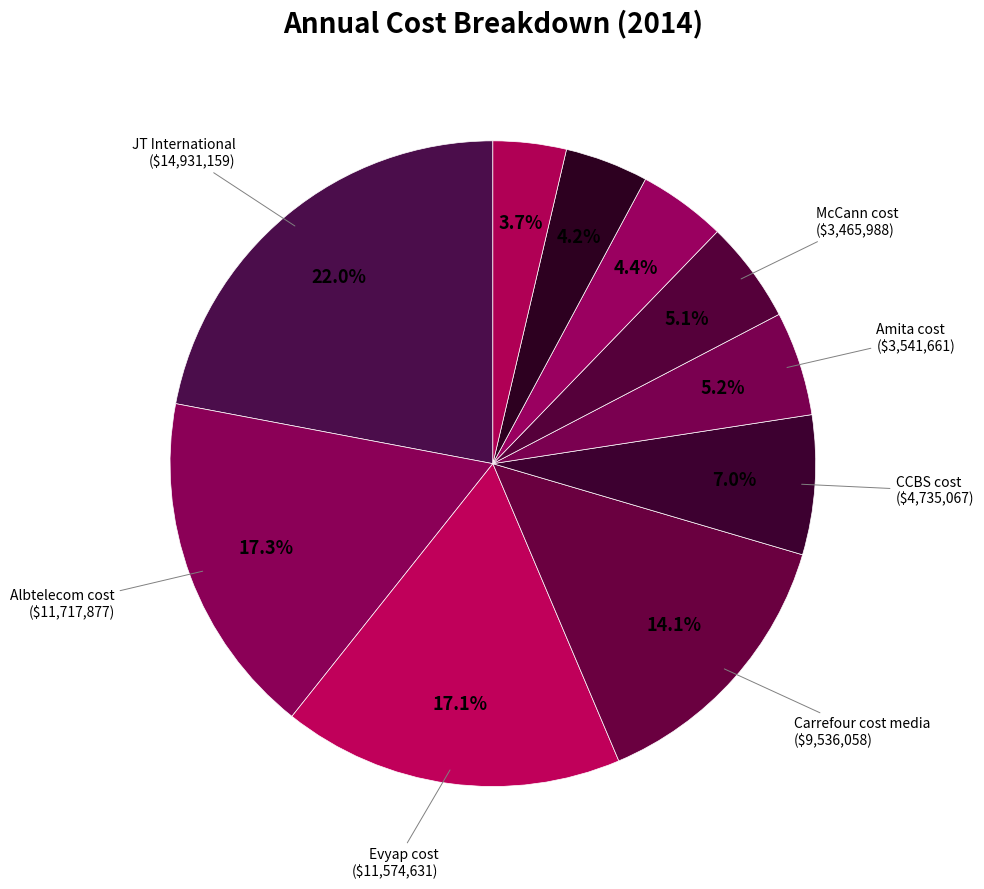

What is the largest slice in the pie chart?

JT International